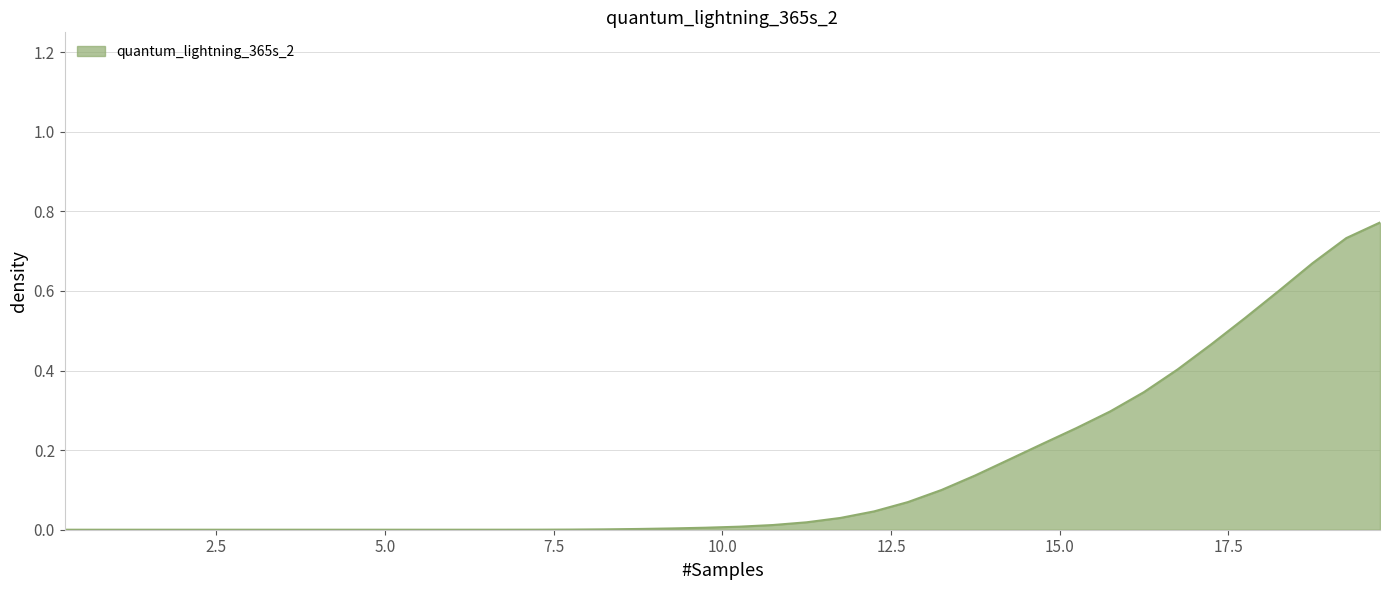

How many lines are shown in the chart?

1